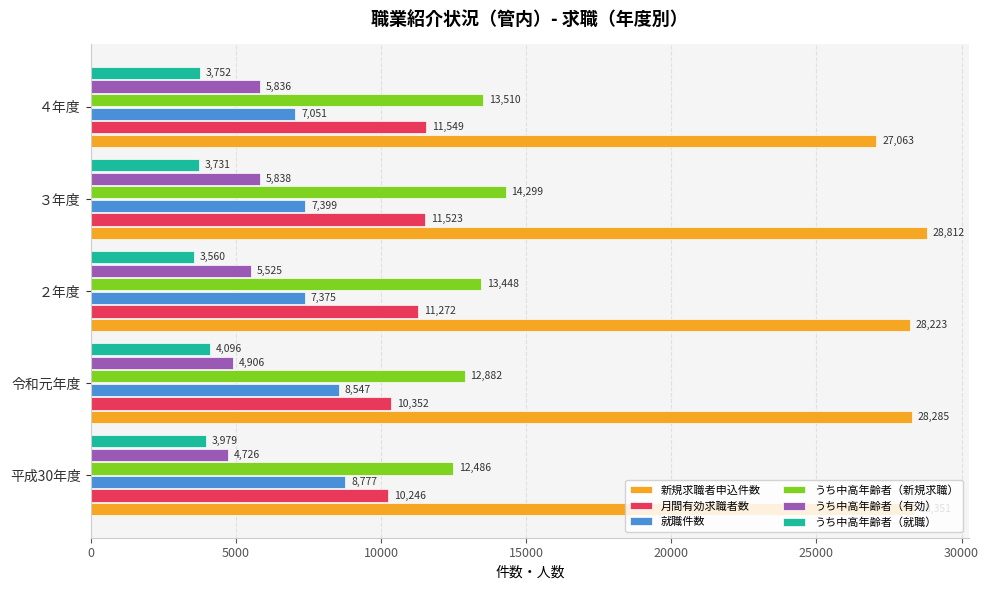

Is the value of うち中高年齢者（新規求職） at ４年度 greater than the value of 新規求職者申込件数 at ４年度?

No